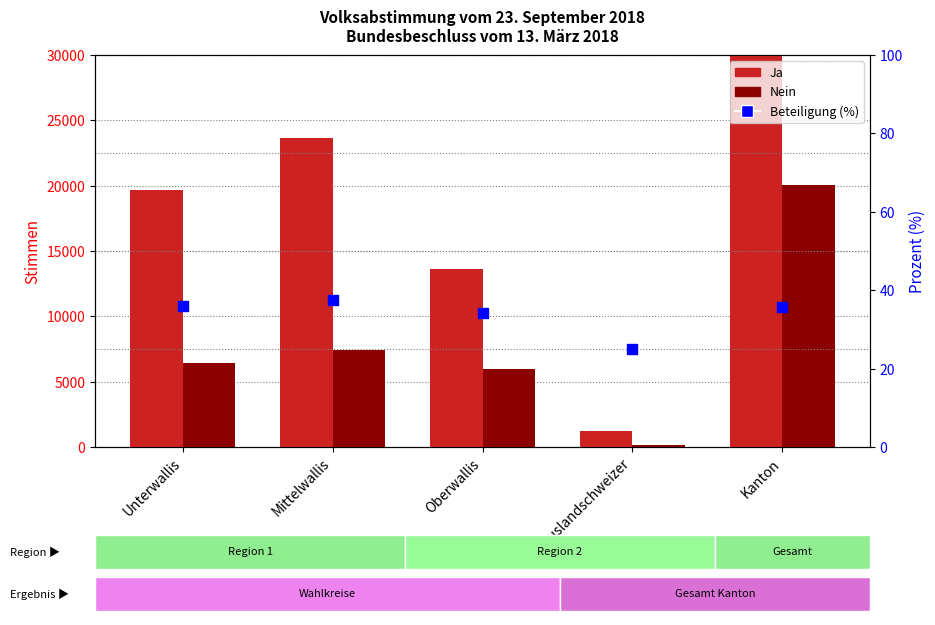

What is the total value across all series at Oberwallis?

19705.8